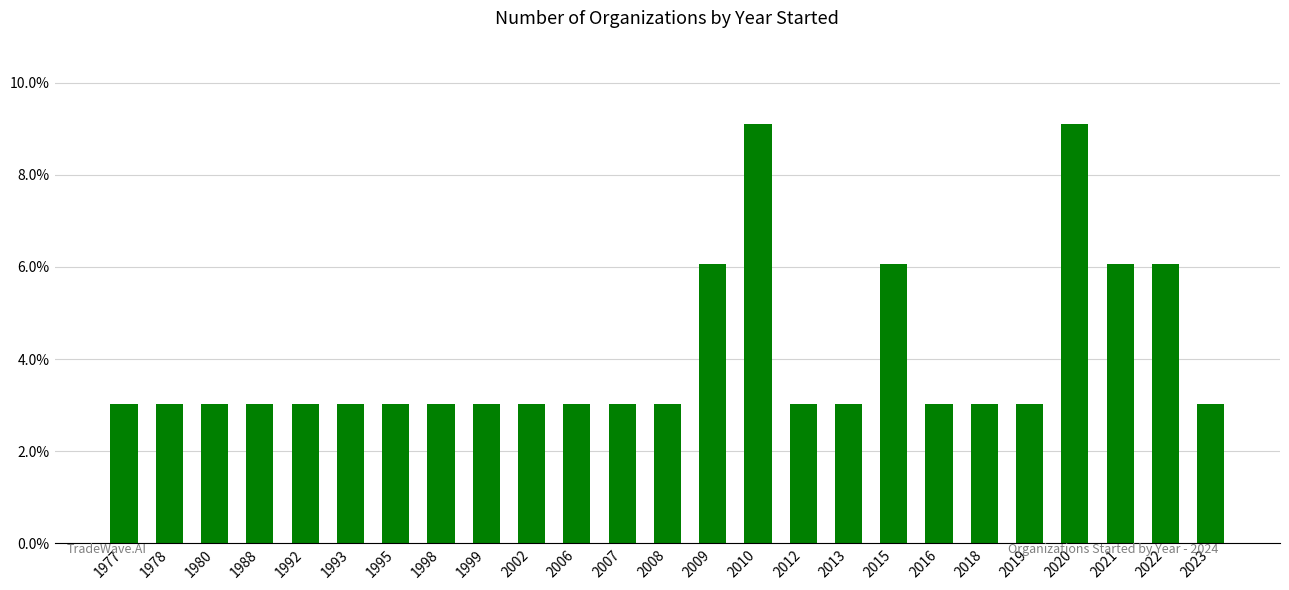

Are the bars horizontal?

No